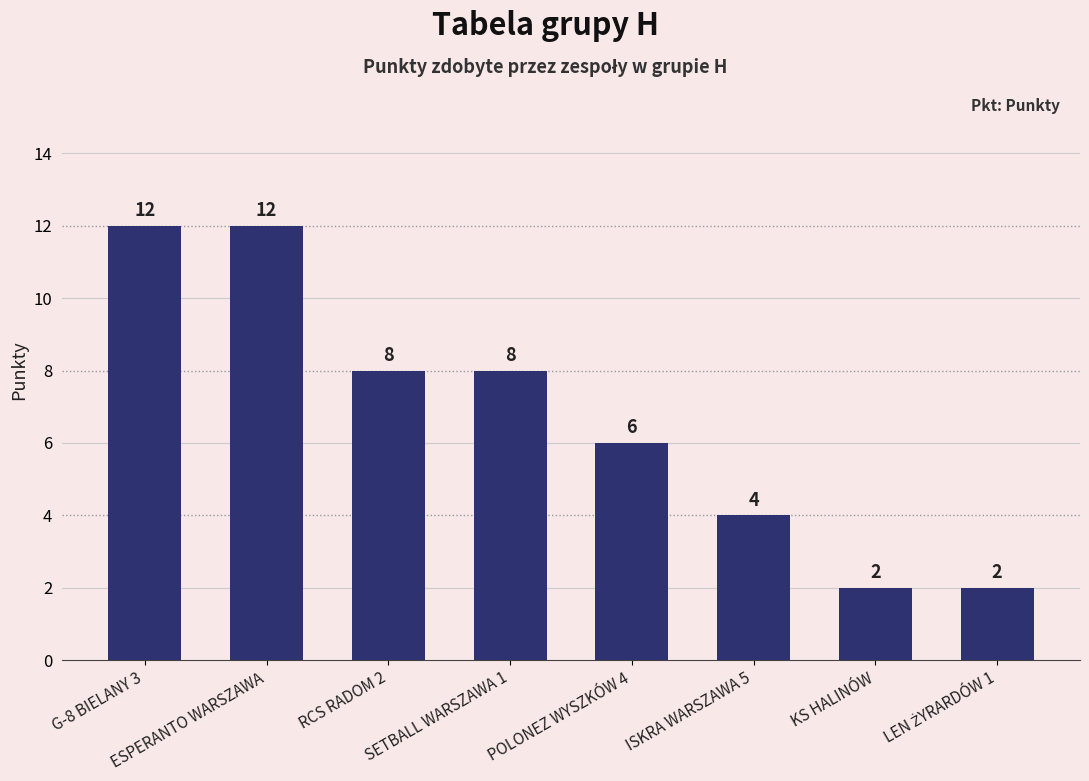

Reading left to right, what are all the values shown in this chart?

12	12	8	8	6	4	2	2